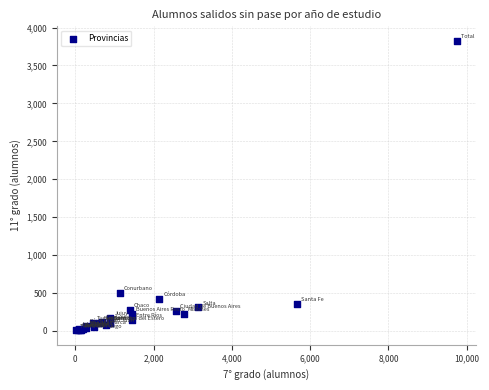

What Y value in the scatter plot is closest to 1917?

504